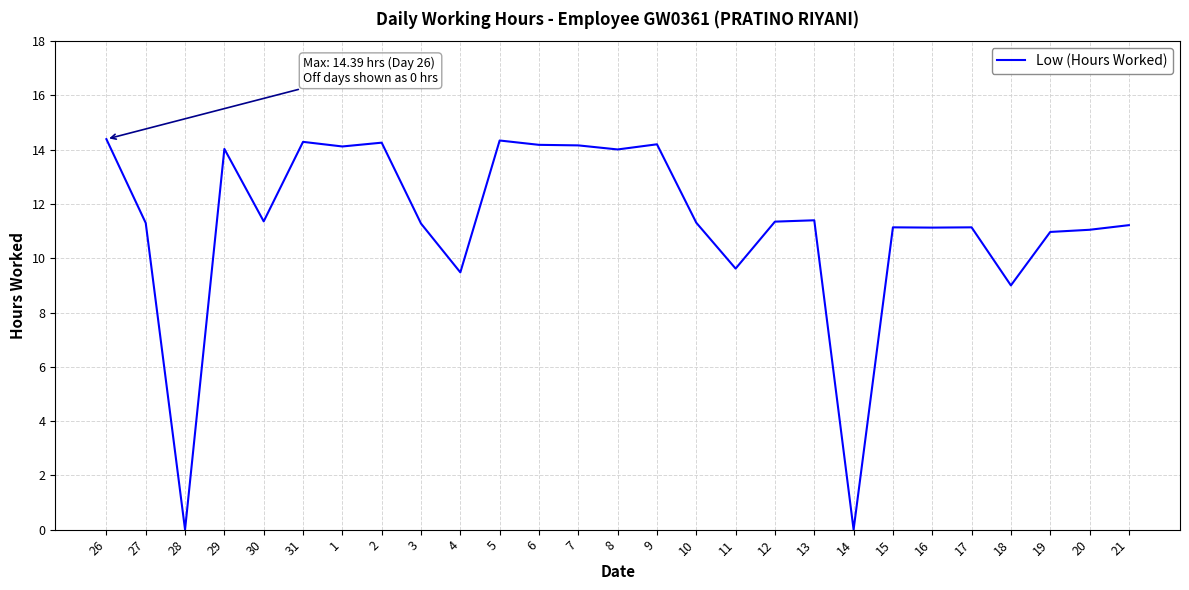

The value at 28 is 0.0. True or false?

True